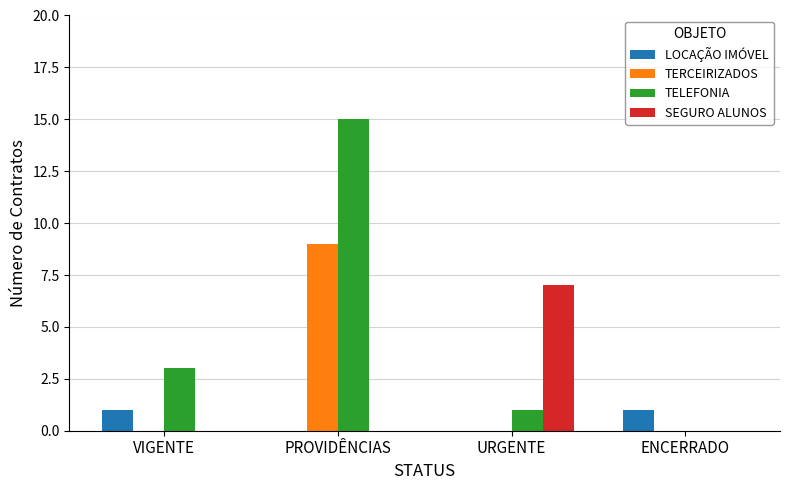

What value does the TERCEIRIZADOS series have at PROVIDÊNCIAS?

9